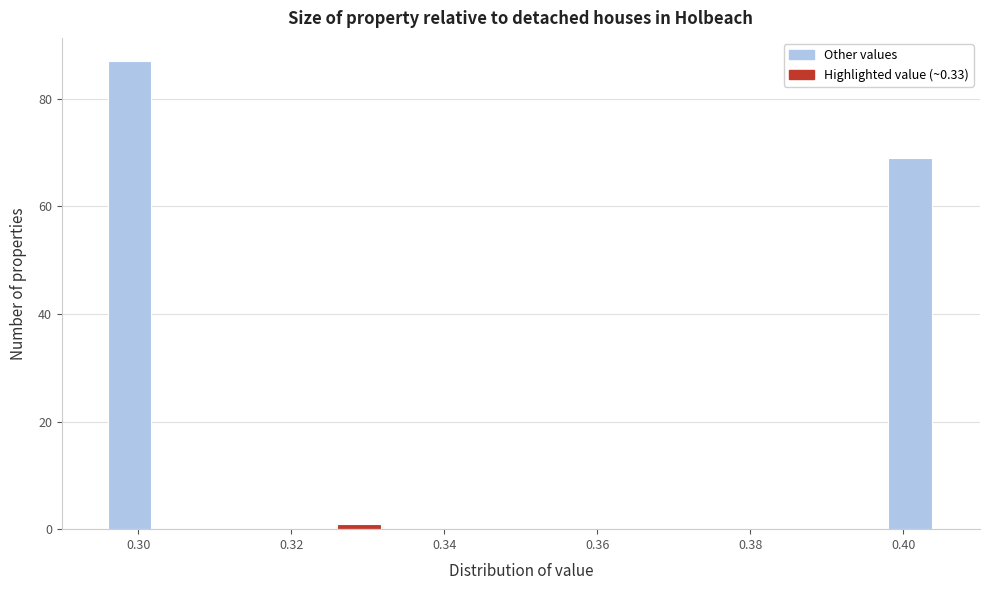

Read against the x-axis, roughly where is the centre of the tallest bar?

0.298